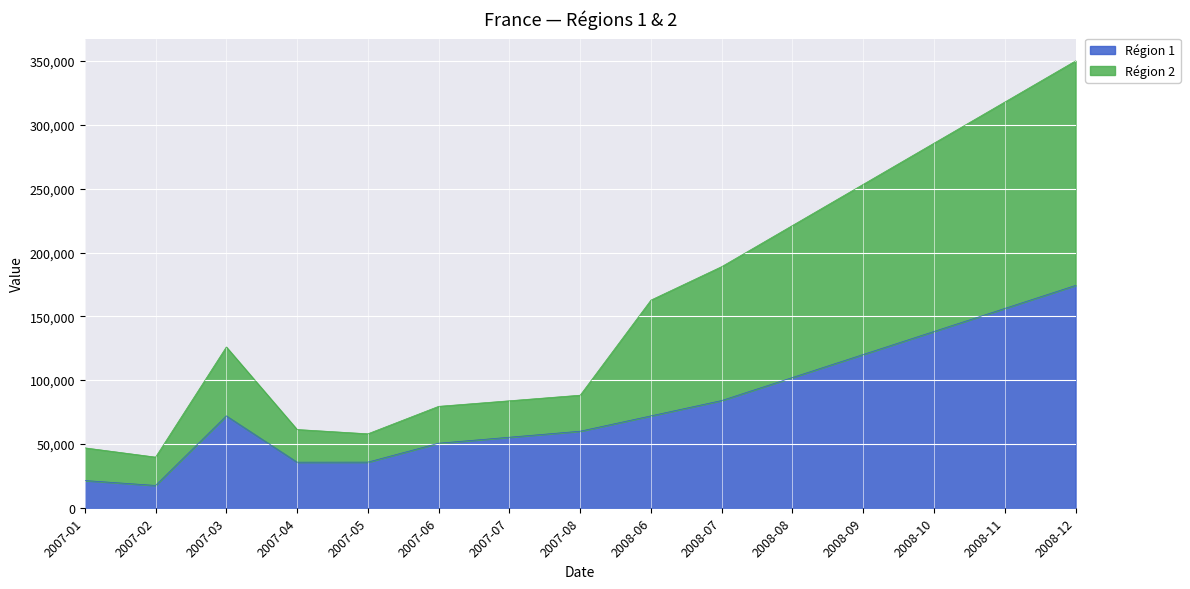

What is the value of the Région 2 point at the 4th from the left?

61309.0